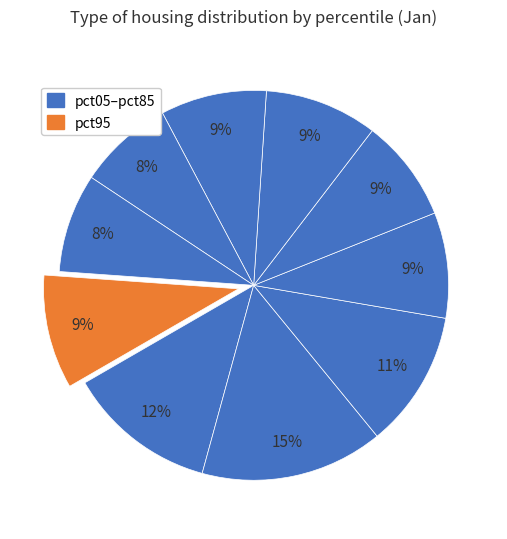

Rank the categories by value from lowest to highest.

pct75, pct85, pct45, pct35, pct65, pct55, pct95, pct25, pct05, pct15